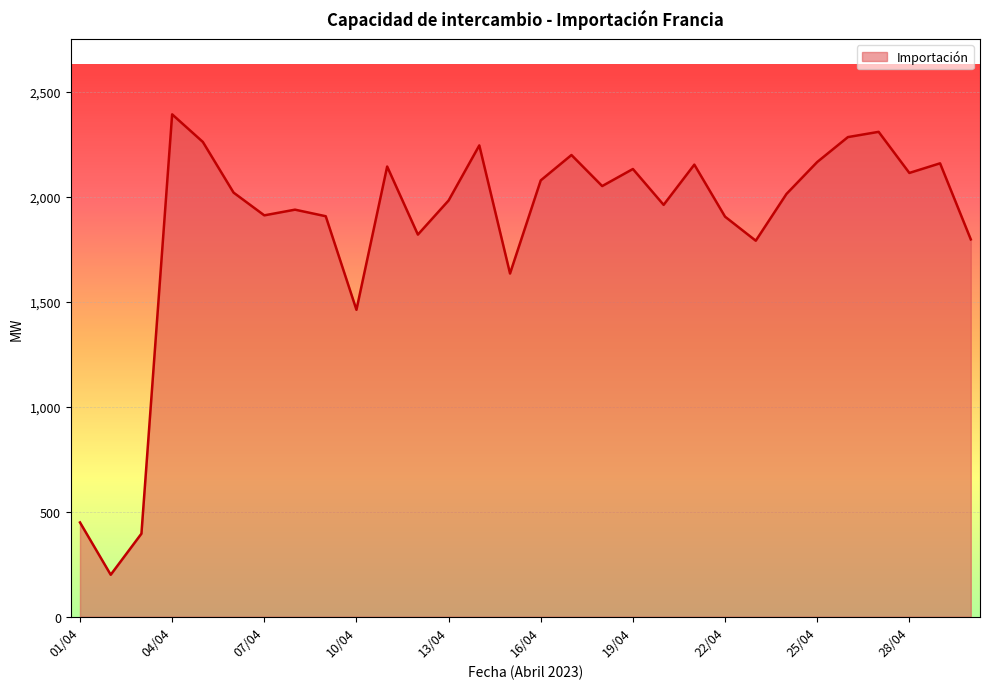

What is the maximum value shown in the chart?

2393.8